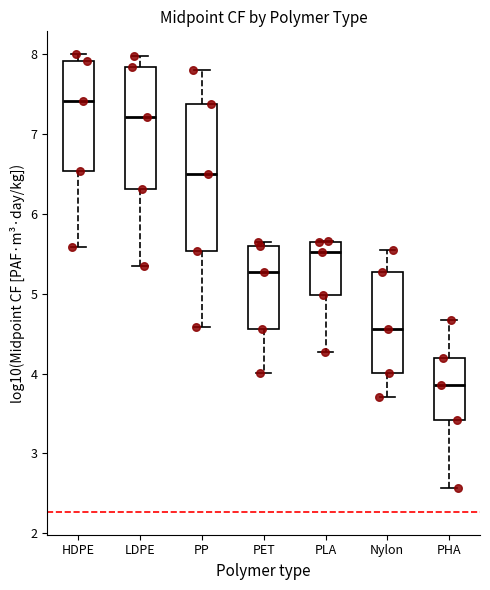

Reading left to right, read every box against the y-axis: the position of its median line, the range the box covers, and the ends of its whiskers. The values are not printed on the chart, so give them approximately, as read against the axis.

HDPE: median 7.4, box 6.5 to 7.9, whiskers 5.6 to 8.0
LDPE: median 7.2, box 6.3 to 7.8, whiskers 5.3 to 8.0
PP: median 6.5, box 5.5 to 7.4, whiskers 4.6 to 7.8
PET: median 5.3, box 4.6 to 5.6, whiskers 4.0 to 5.6 (just above the box's upper edge)
PLA: median 5.5, box 5.0 to 5.6, whiskers 4.3 to 5.7
Nylon: median 4.6, box 4.0 to 5.3, whiskers 3.7 to 5.6
PHA: median 3.9, box 3.4 to 4.2, whiskers 2.6 to 4.7